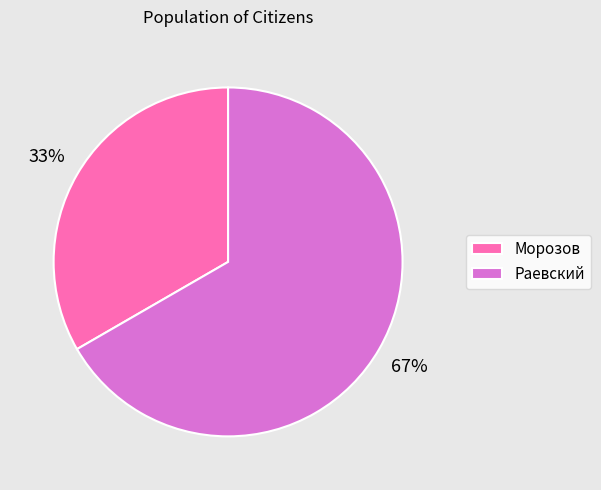

Combined, do Морозов and Раевский account for over 50%?

Yes